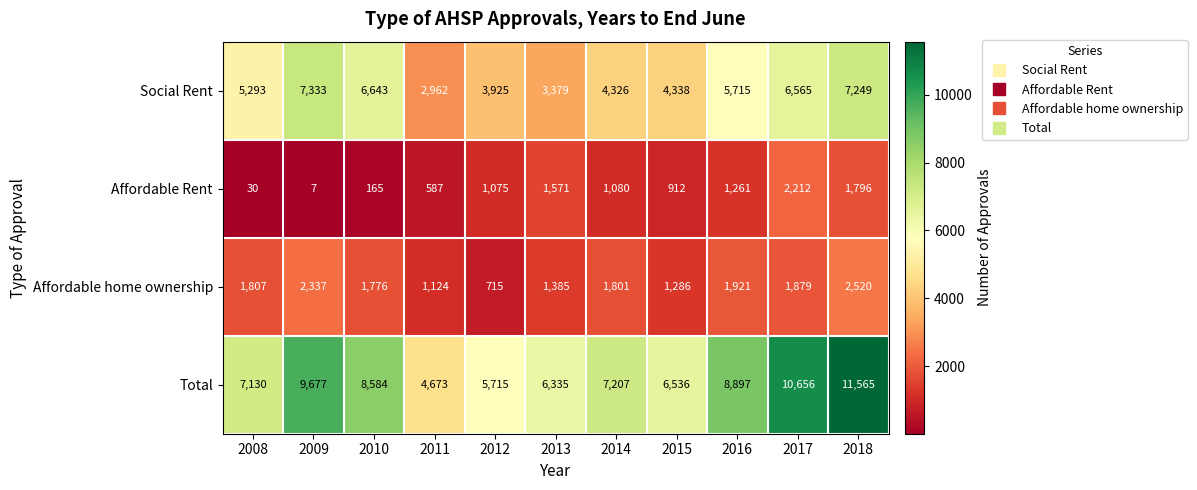

Which series has the largest total across all categories?

Total